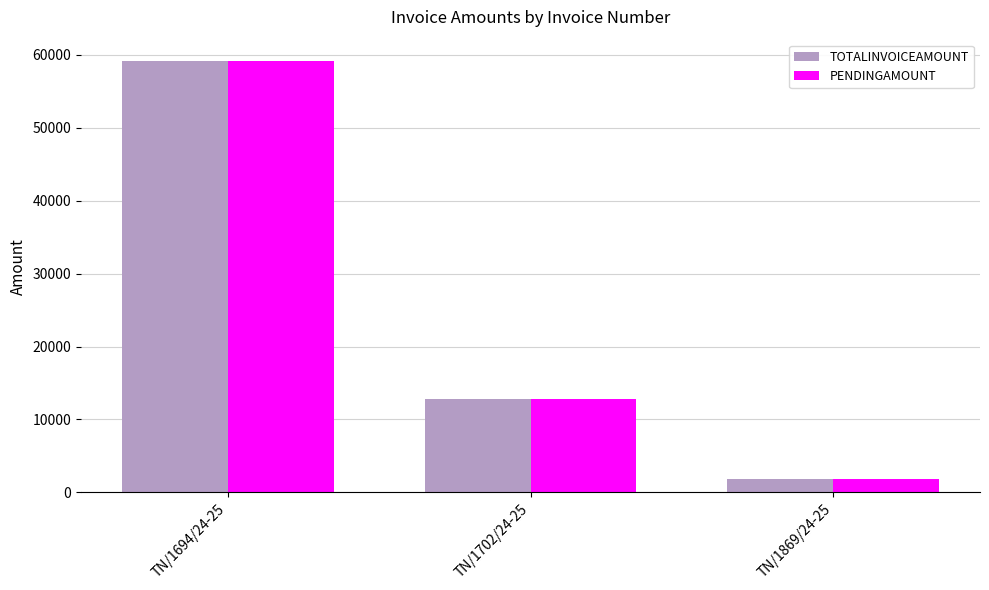

What is the sum of the TOTALINVOICEAMOUNT values at TN/1702/24-25 and TN/1869/24-25?

14611